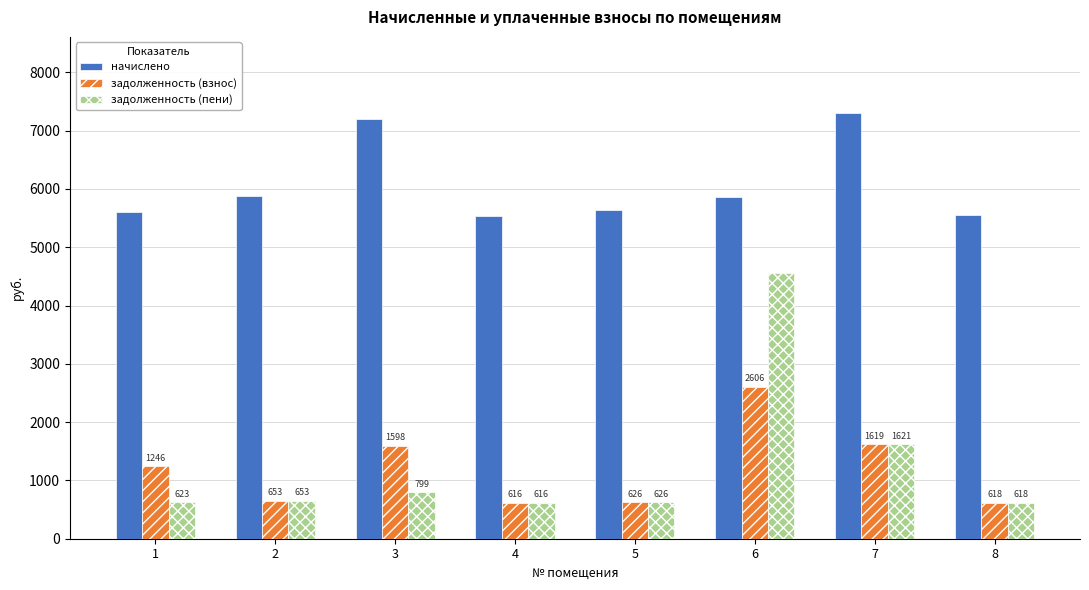

At which label is задолженность (взнос) closest to 1610?

7